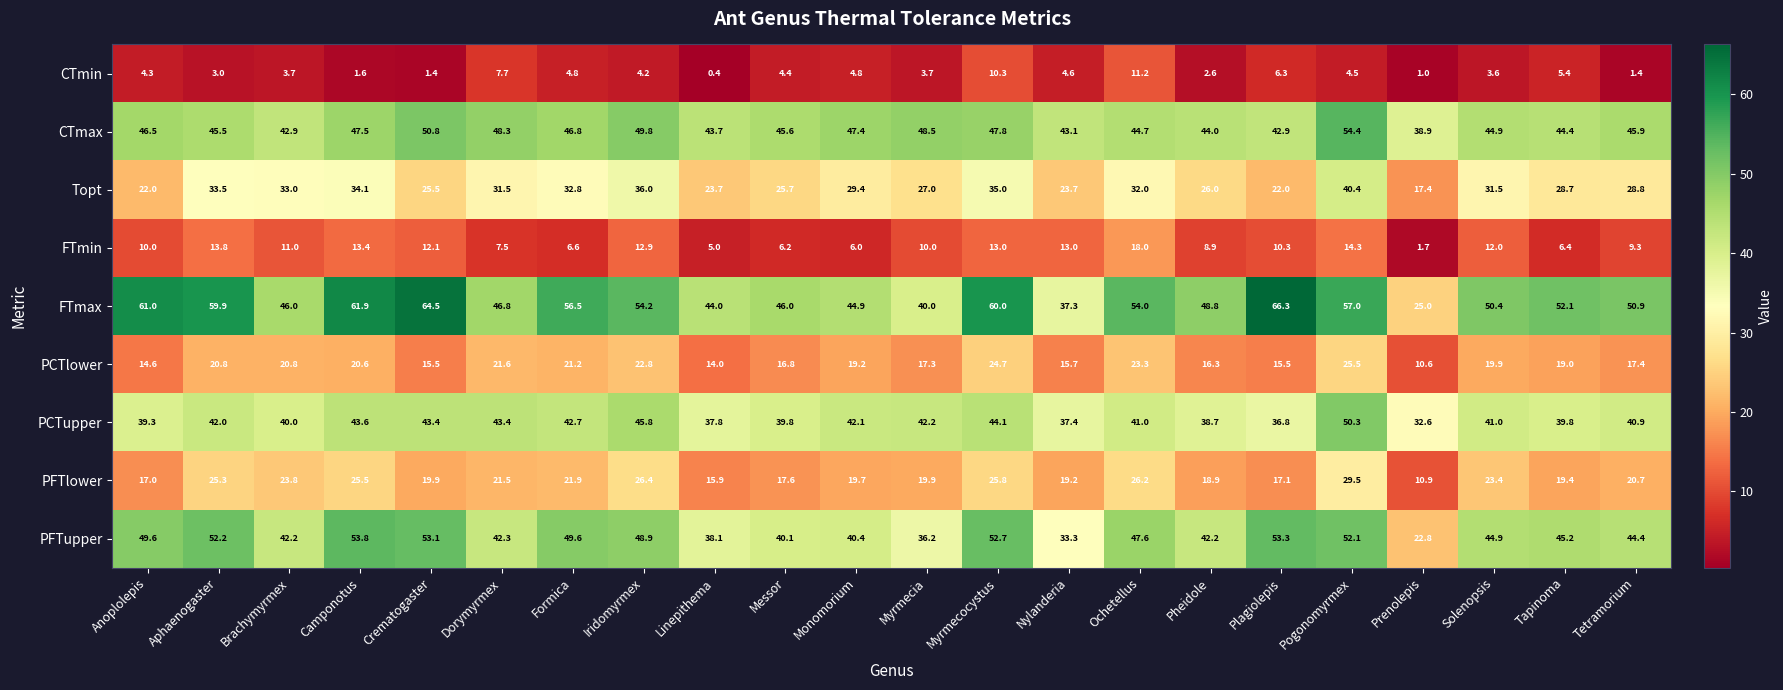

How many data points does each series have?

22